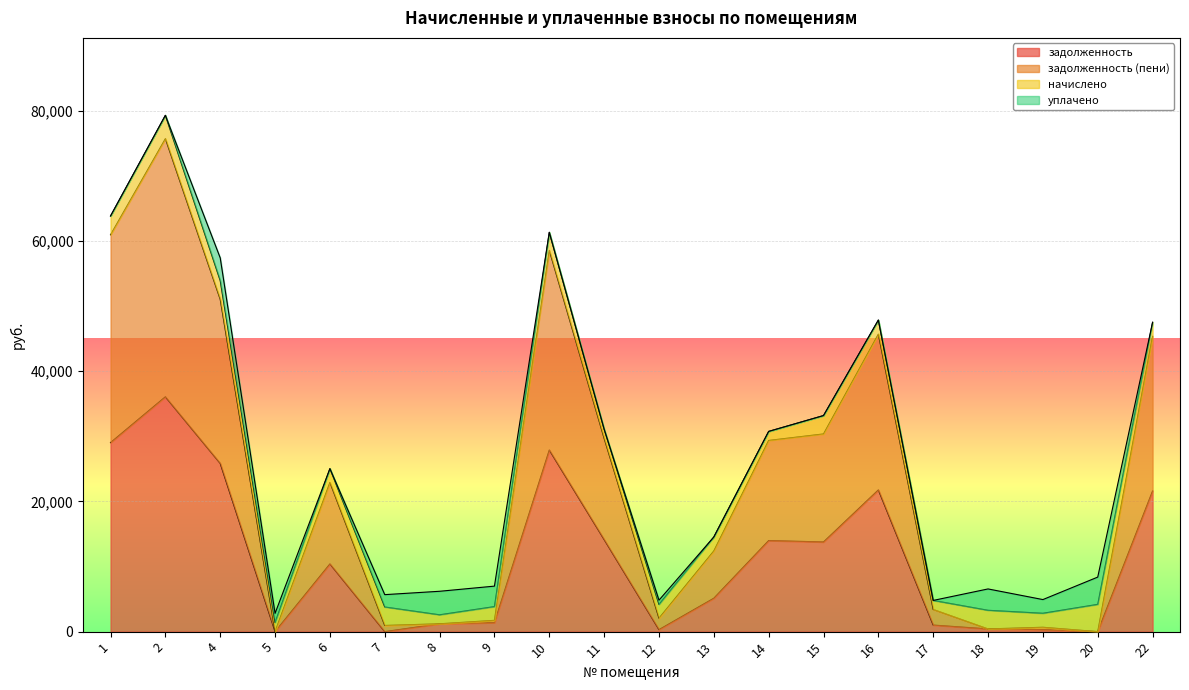

The задолженность (пени) series shows 619.8 at 18. True or false?

False